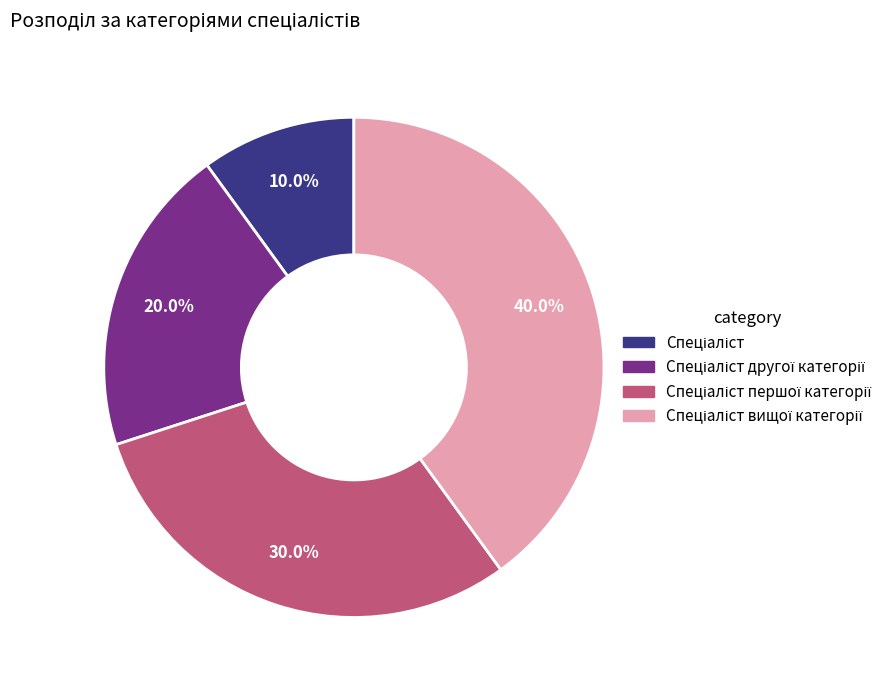

Is there any slice that represents more than half of the pie?

No